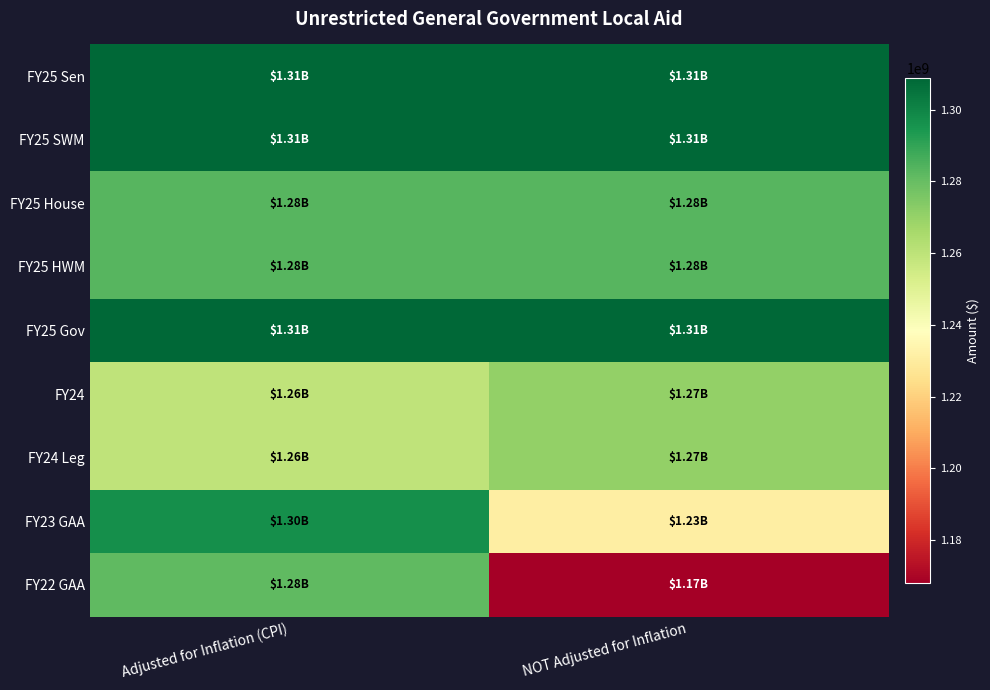

Rank the series at Adjusted for Inflation (CPI) from highest to lowest value.

FY25 Sen, FY25 SWM, FY25 Gov, FY23 GAA, FY25 House, FY25 HWM, FY22 GAA, FY24, FY24 Leg